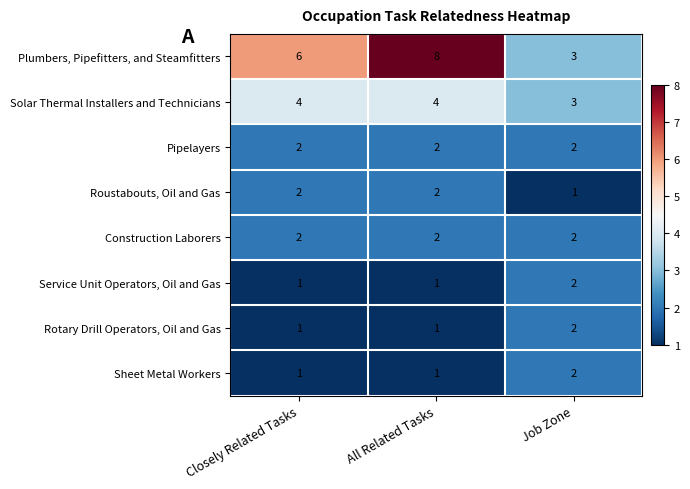

What is the total value across all series at Closely Related Tasks?

19